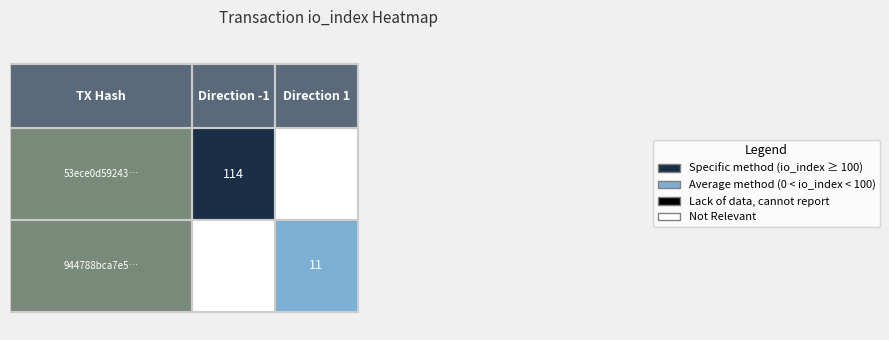

What is the spread (max minus min) of values at direction?

2